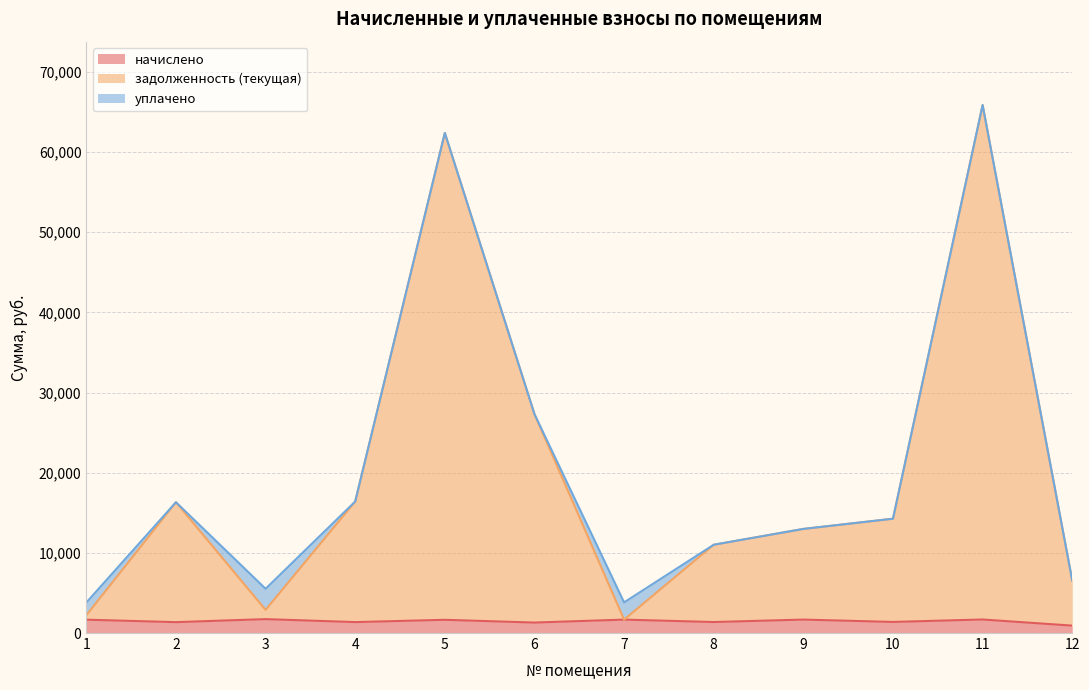

Where is задолженность (текущая) nearest to the value 33770?

6